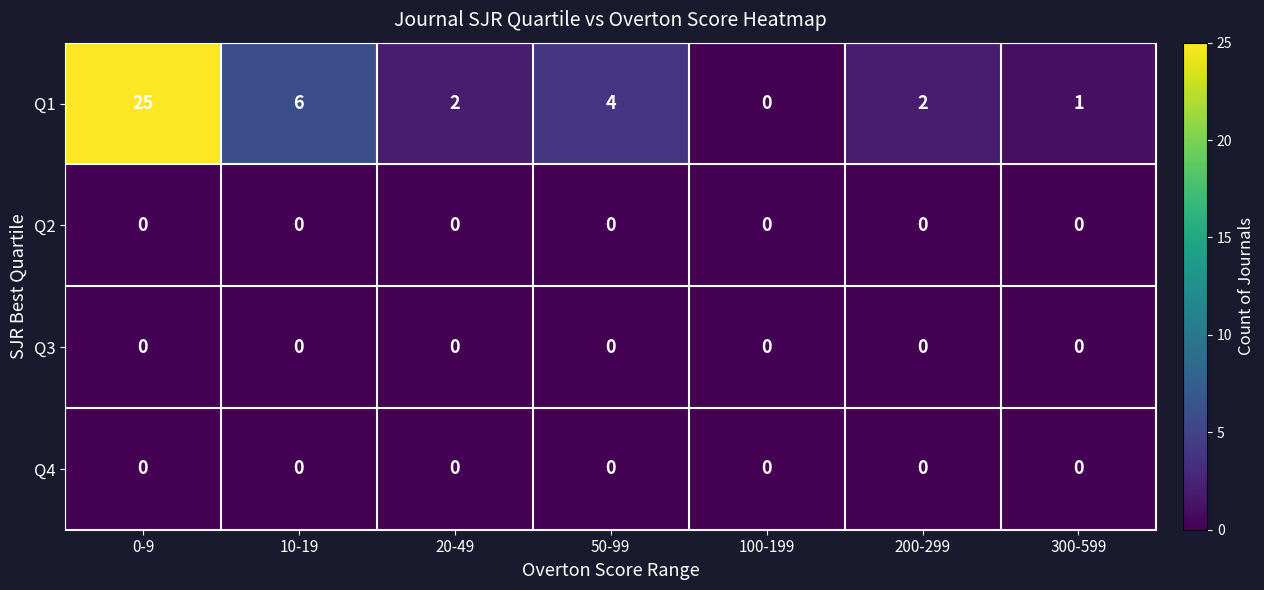

Reading left to right, list all the values displayed in this chart.

Q1: 25	6	2	4	0	2	1
Q2: 0	0	0	0	0	0	0
Q3: 0	0	0	0	0	0	0
Q4: 0	0	0	0	0	0	0